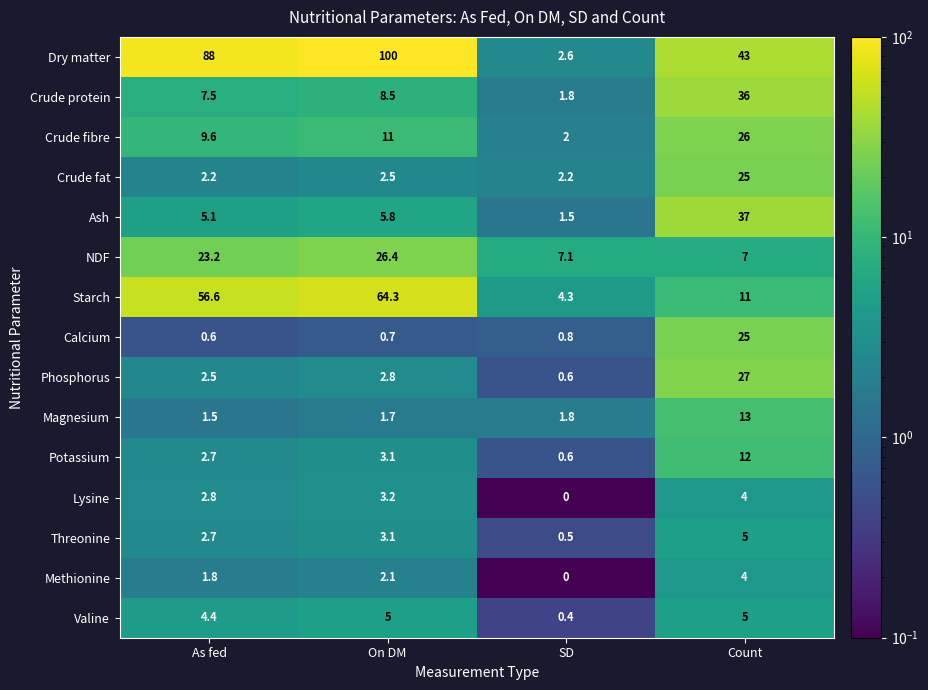

Which category has the highest value across all series?

On DM